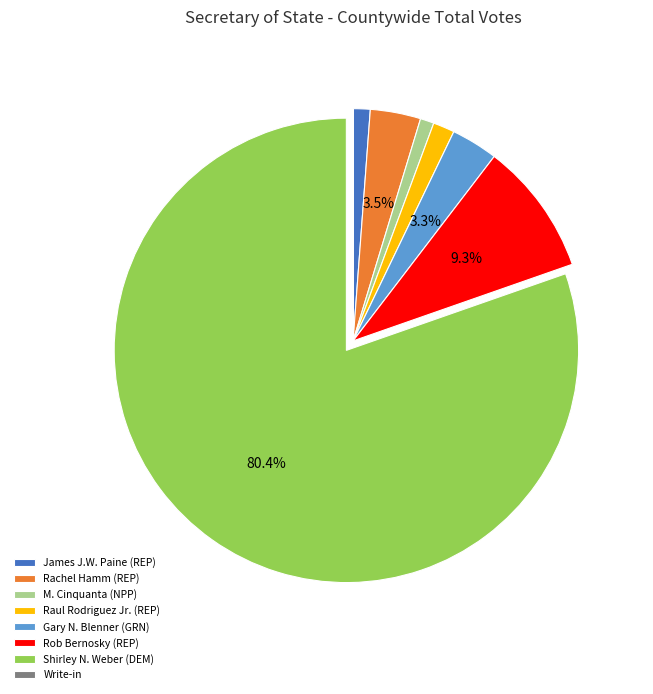

Approximately how many times larger is the value at Rachel Hamm (REP) compared to Gary N. Blenner (GRN)?

1.1